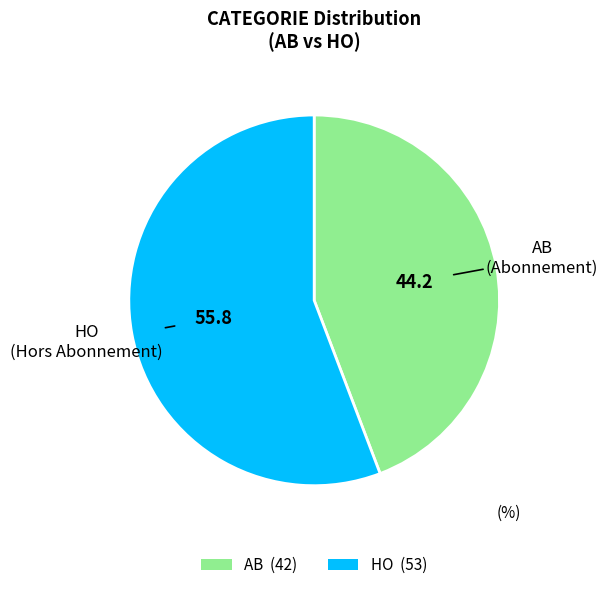

Approximately how many times larger is the value at HO compared to AB?

1.3